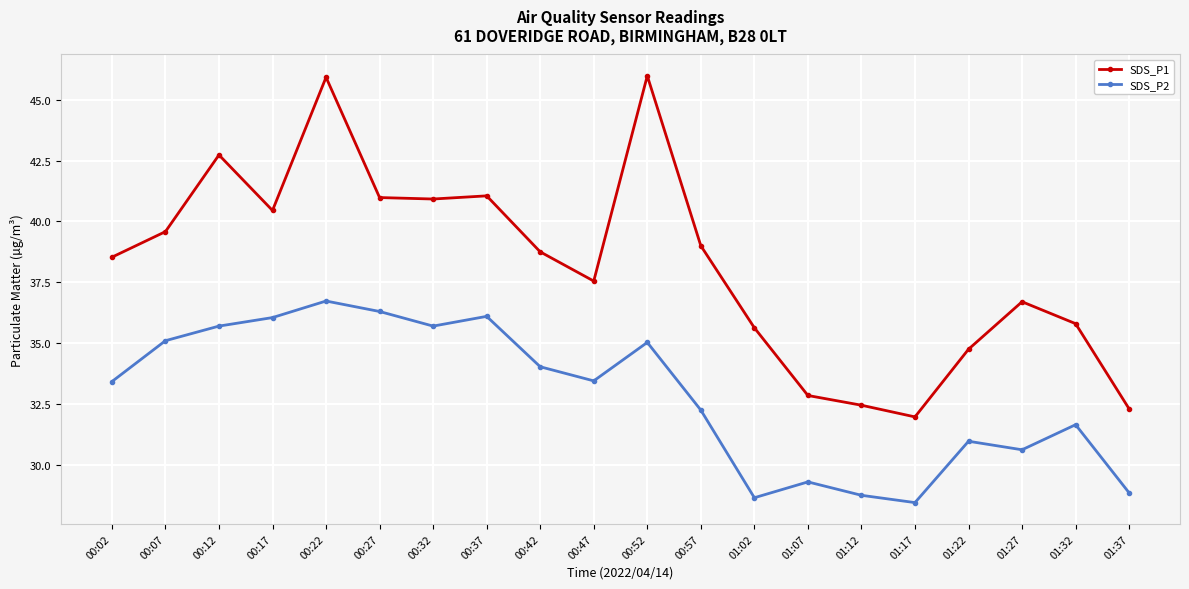

Rank the series by their maximum value, from lowest to highest.

SDS_P2, SDS_P1